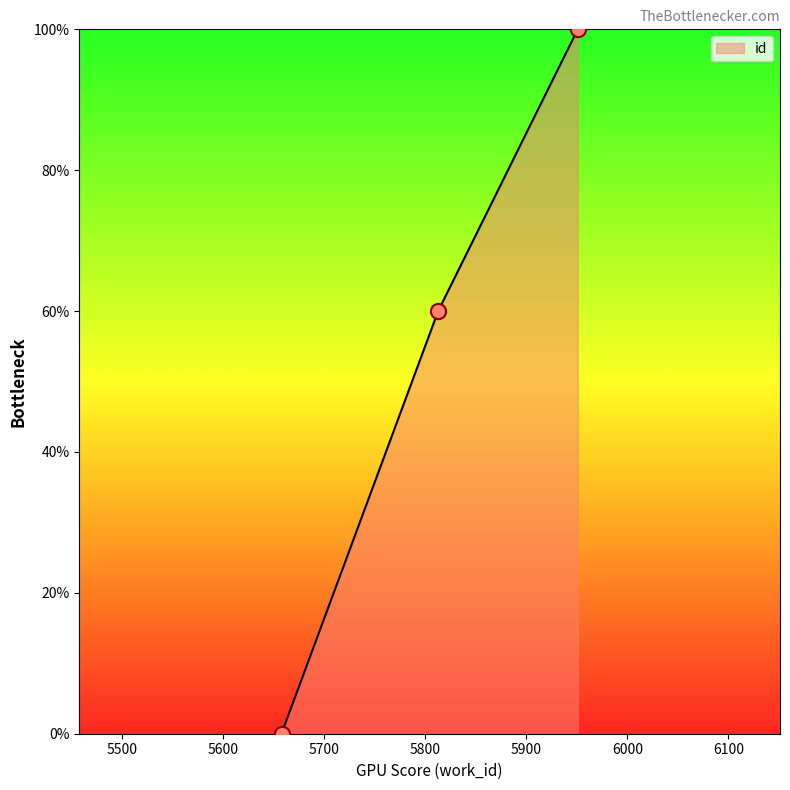

What is the average value?

53.3